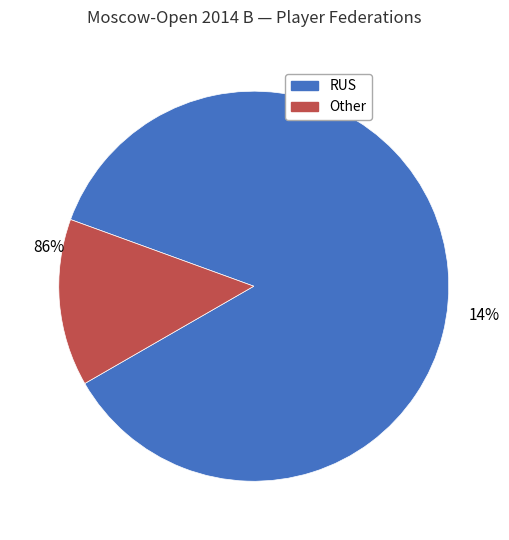

What is the total percentage of Other and RUS?

100.0%